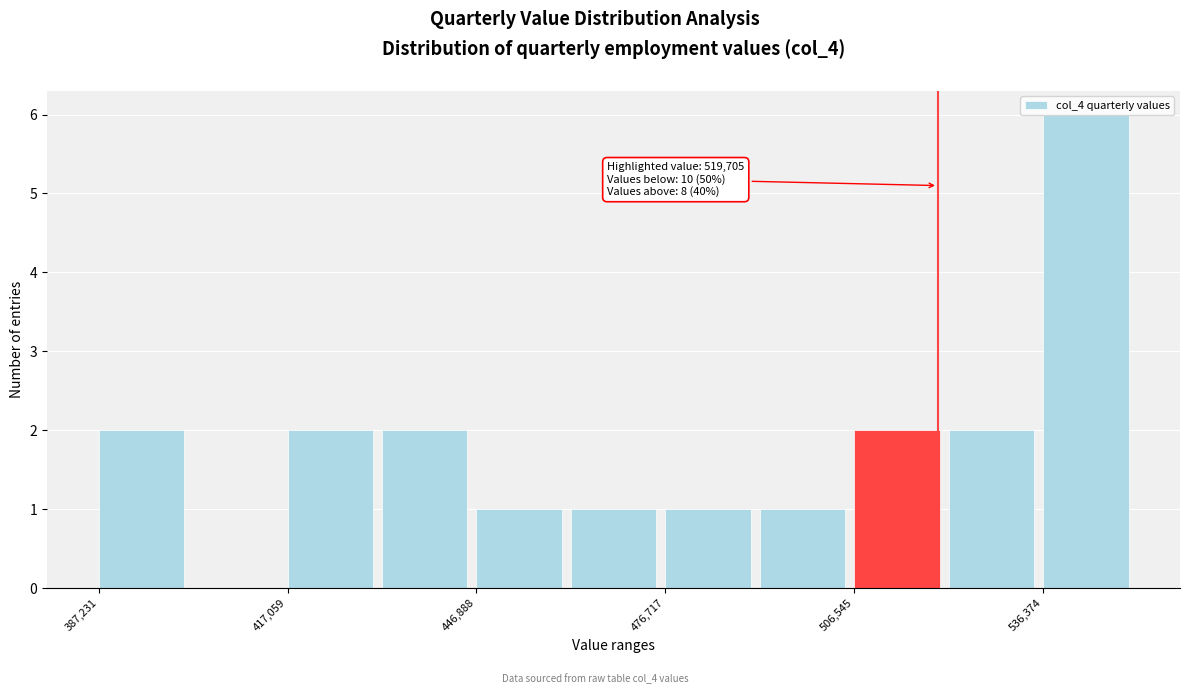

Around what value on the x-axis is the tallest bar? Give the approximate position of its centre, as read against the axis.

545000